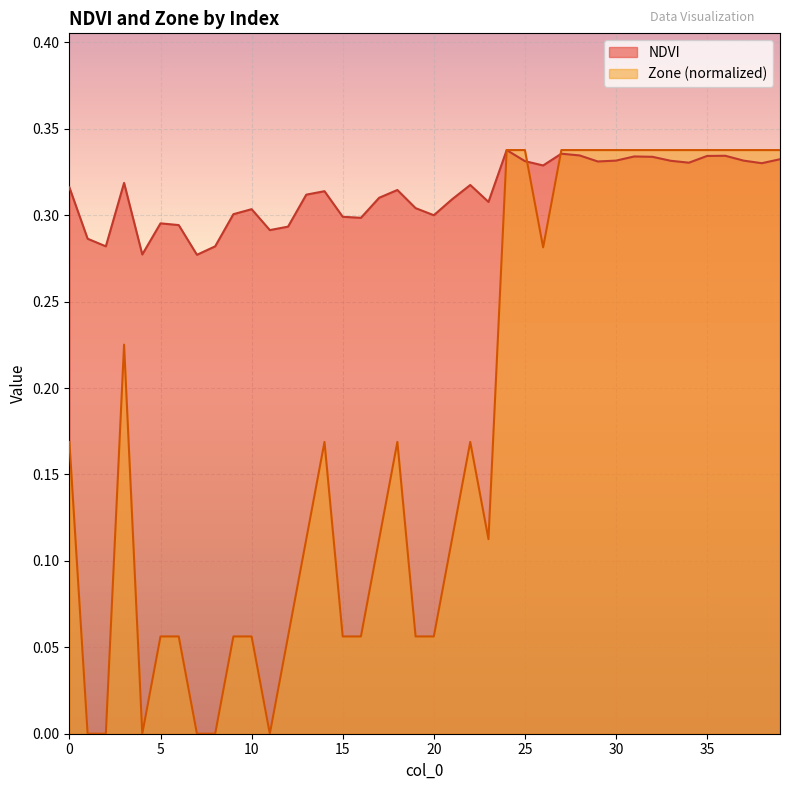

Rank the series by their maximum value, from highest to lowest.

NDVI, Zone